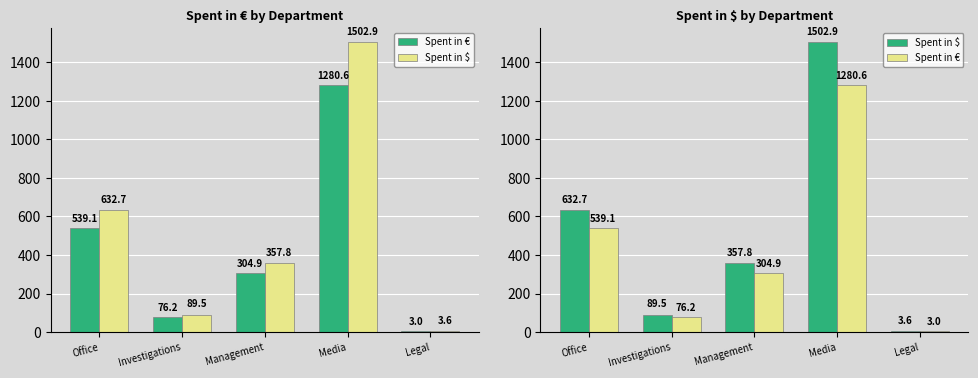

List the series in order of their overall mean, lowest first.

Spent in €, Spent in $